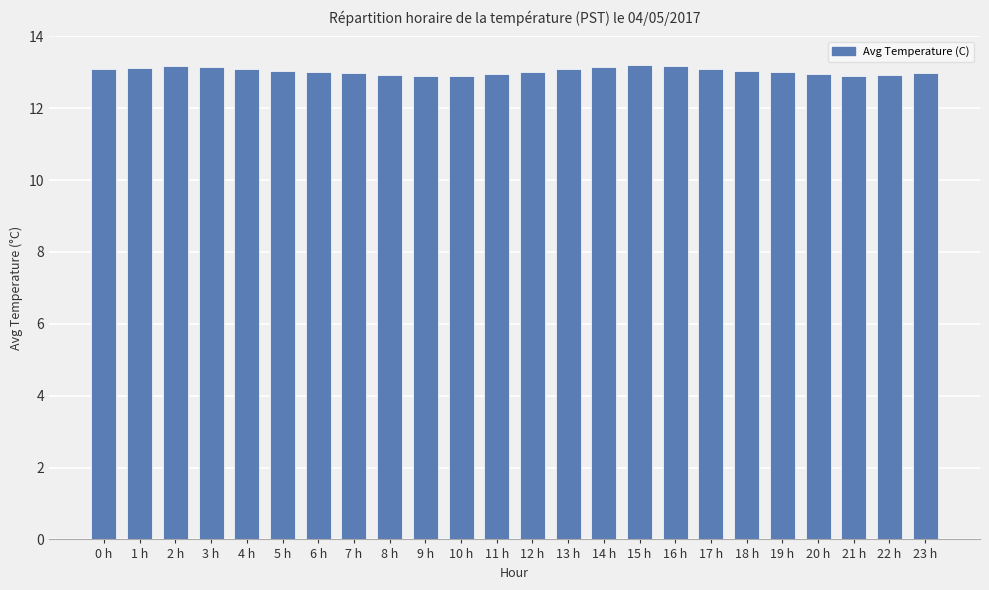

What is the smallest value displayed?

12.9